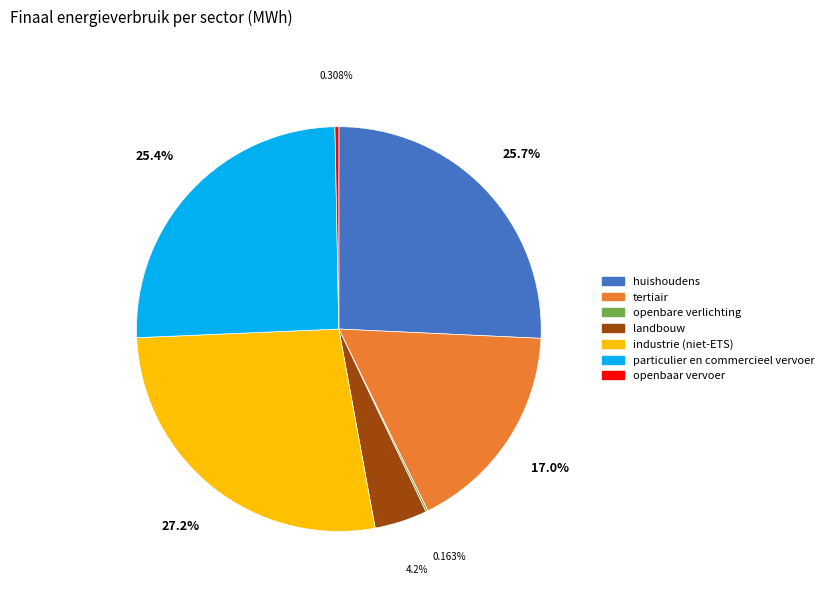

Which slice is the largest?

industrie (niet-ETS)